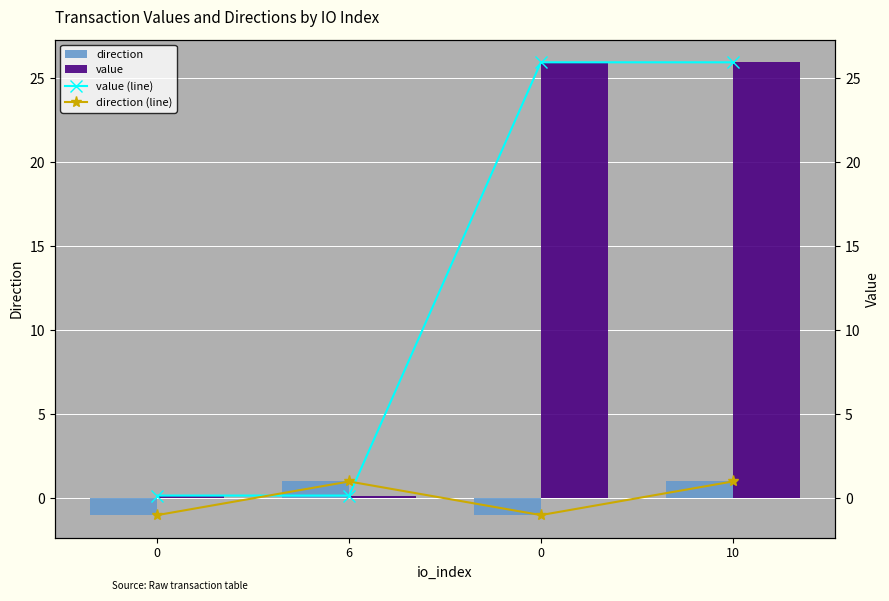

At 6, list the series in order from smallest to largest.

value, value (line), direction, direction (line)